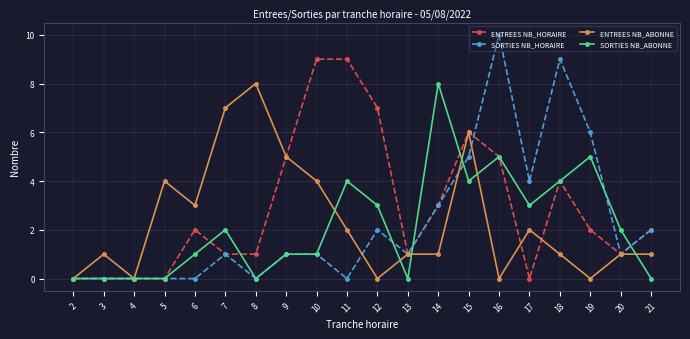

At which category does the chart reach its peak across all series?

16